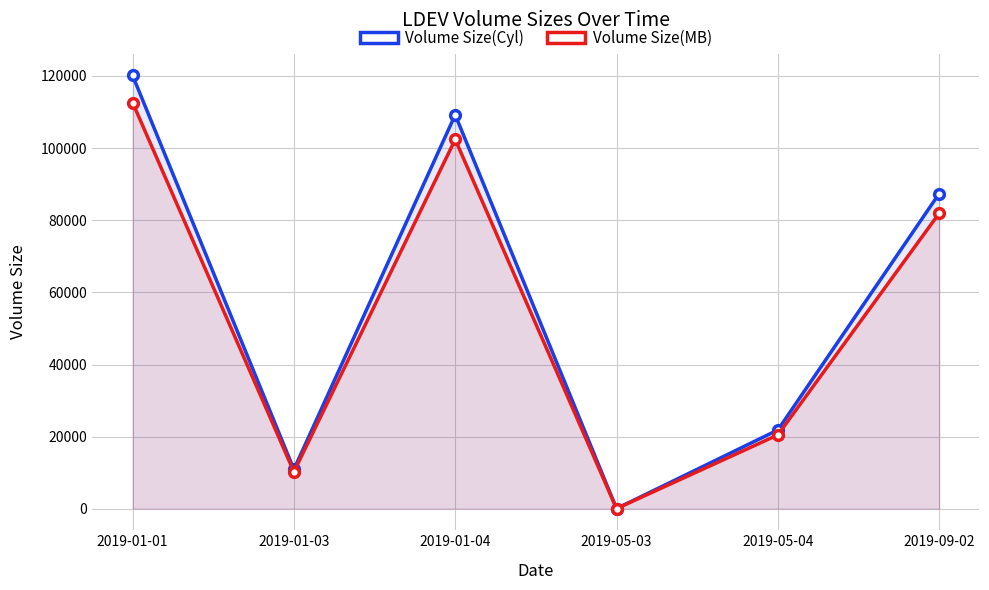

What is the minimum value for Volume Size(MB)?

50.6